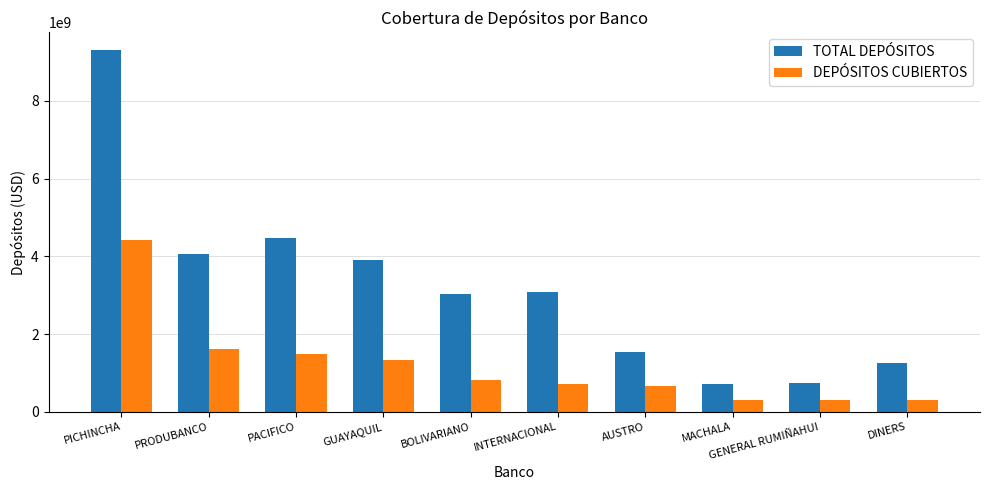

List the series in order of their overall mean, highest first.

TOTAL DEPÓSITOS, DEPÓSITOS CUBIERTOS